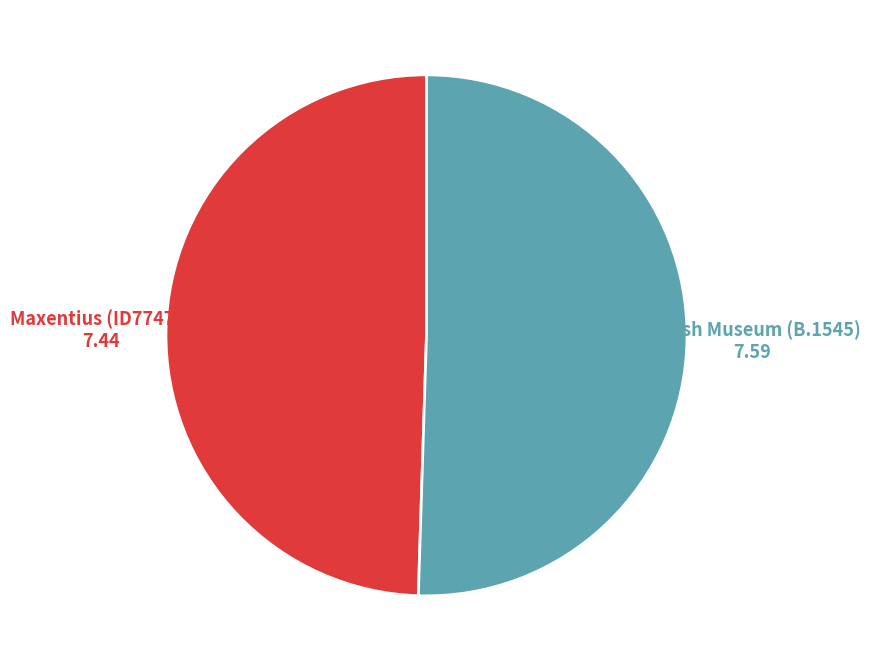

Rank the categories by value from lowest to highest.

Maxentius (ID77477), British Museum (B.1545)